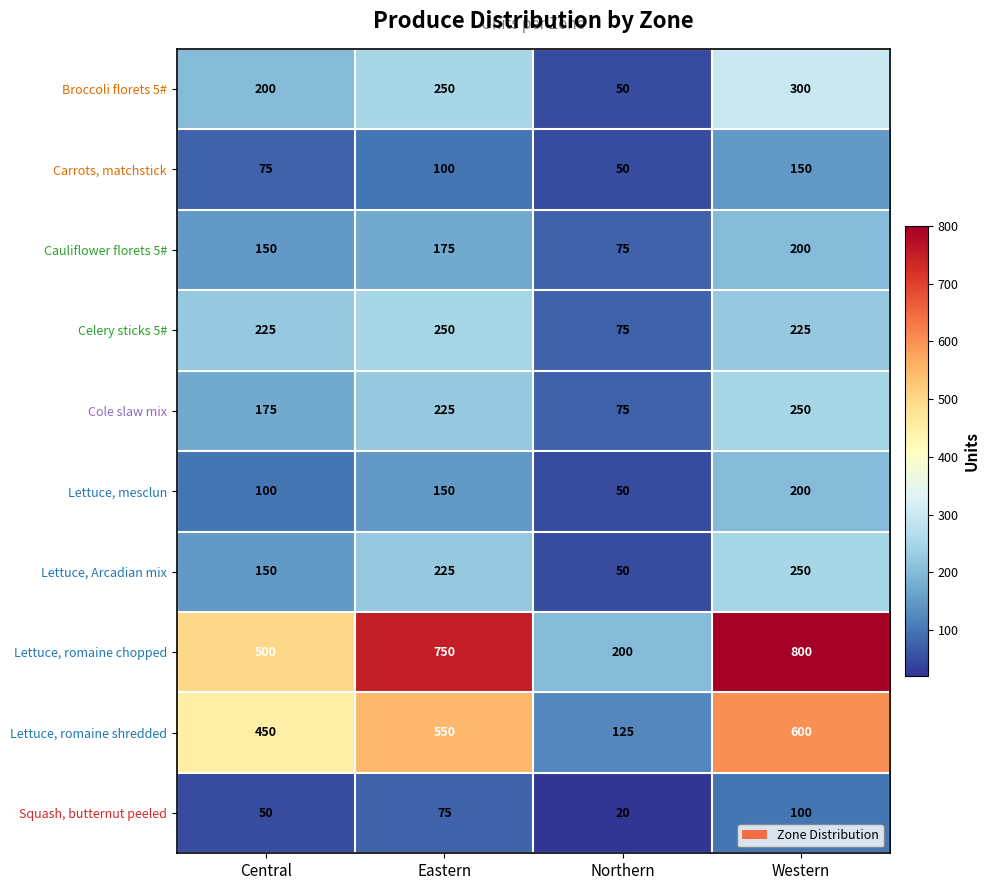

Rank the categories by Cauliflower florets 5# value from highest to lowest.

Western, Eastern, Central, Northern